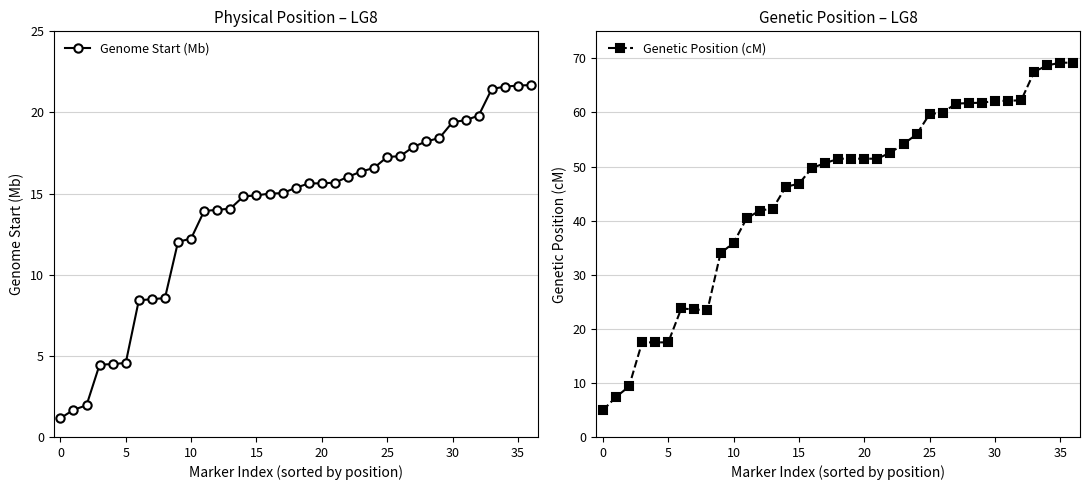

What is the highest value of the Genome Start (Mb) series?

21.7